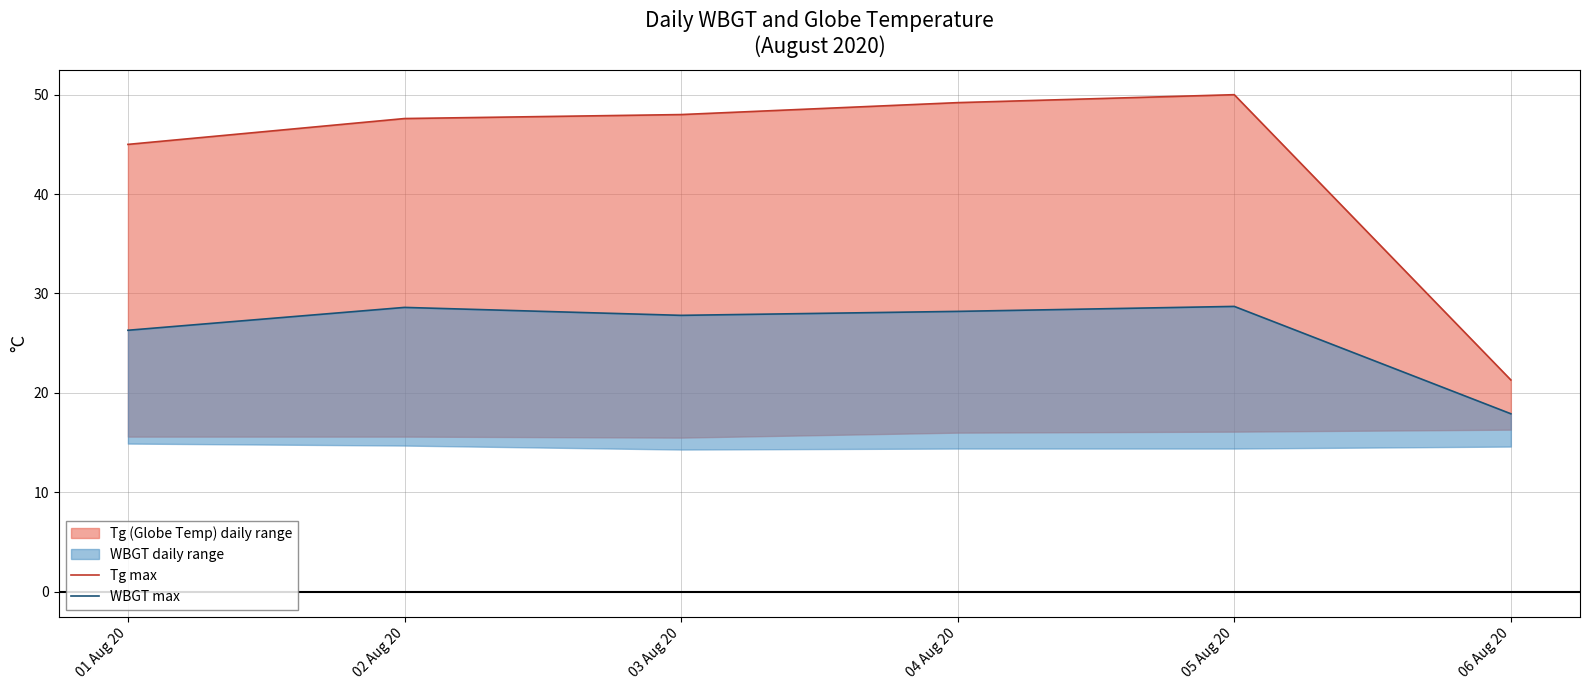

What is the difference between the Tg max values at 06 Aug 20 and 05 Aug 20?

28.7